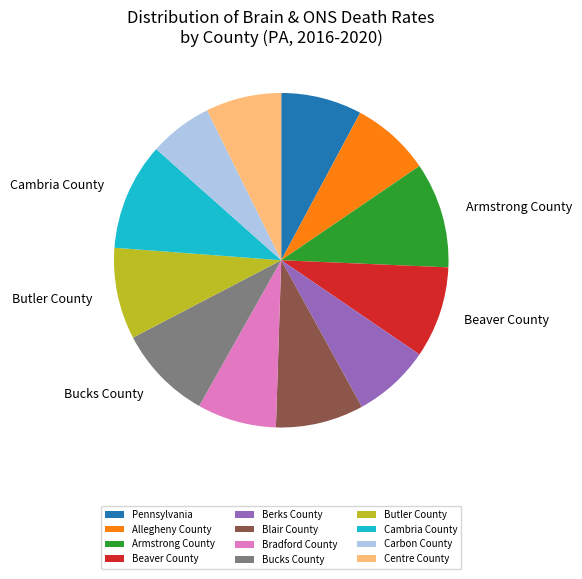

Which category has the smallest portion of the pie?

Carbon County